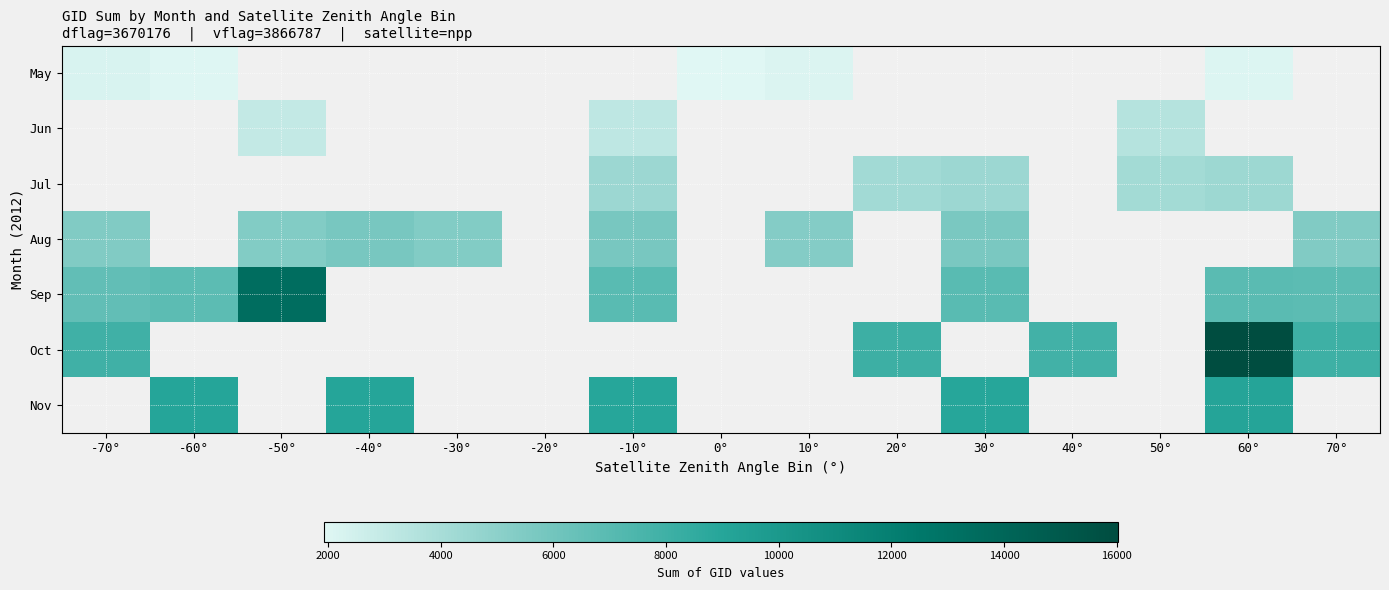

Count the number of categories in the chart.

15